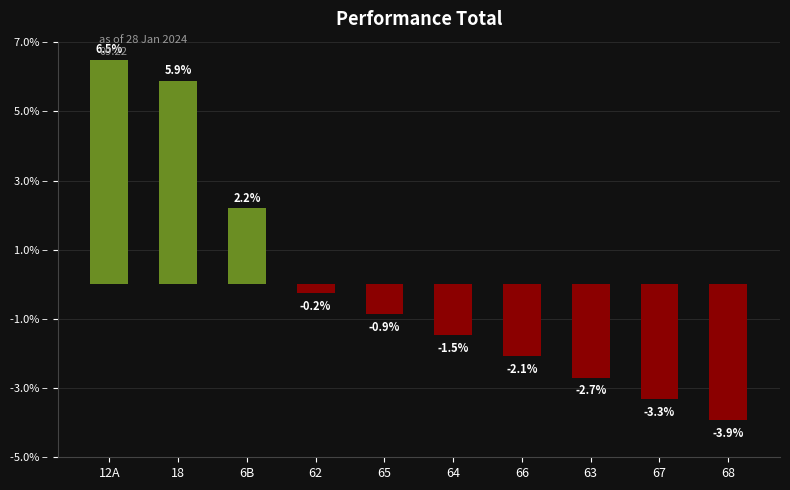

What value does the data have at 68?

-3.9